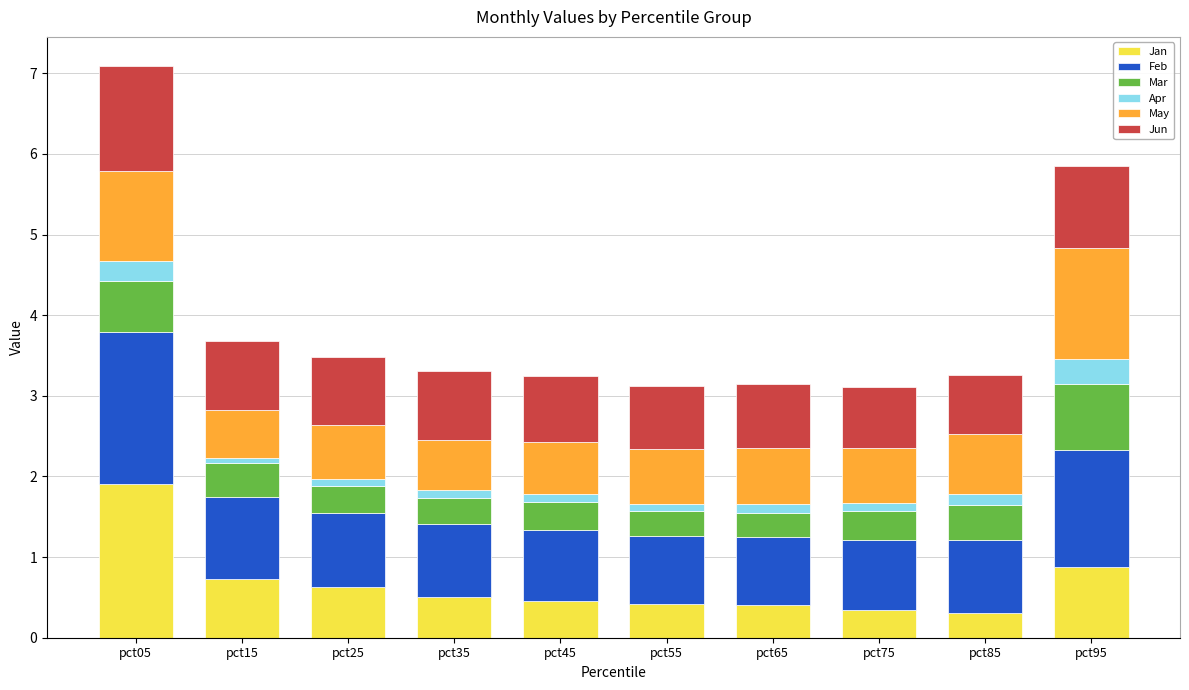

What is the difference between the second highest and minimum values in the Jan series?

0.6